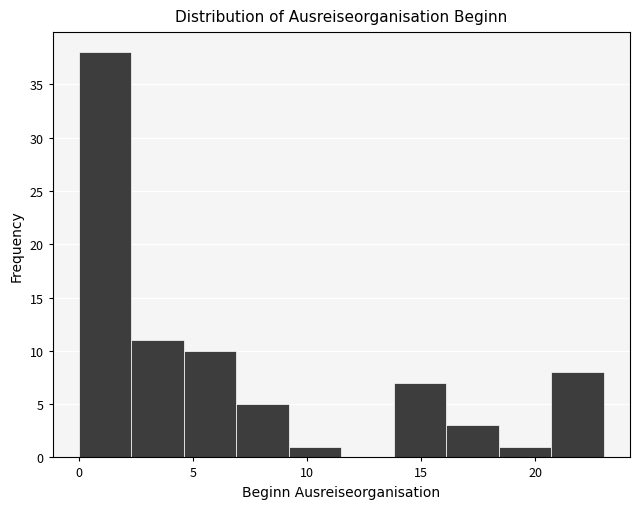

Reading left to right, transcribe this chart: for each bar, give the range it covers on the x-axis and its height. Neither the bar edges nor the heights are printed on the chart, so give them approximately, as read against the axes.

0.0 to 2.3: 38
2.3 to 4.6: 11
4.6 to 6.9: 10
6.9 to 9.2: 5
9.2 to 11.5: 1
11.5 to 13.8: 0
13.8 to 16.1: 7
16.1 to 18.4: 3
18.4 to 20.7: 1
20.7 to 23.0: 8